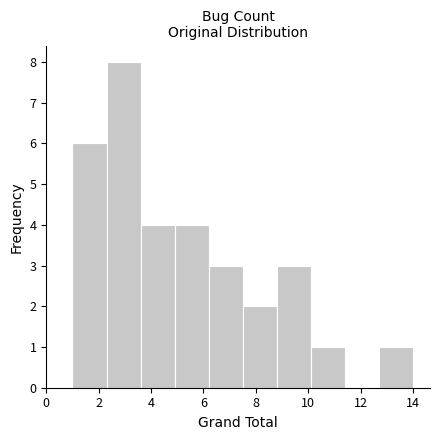

Over which range of the x-axis is the bar tallest?

2.3 to 3.6